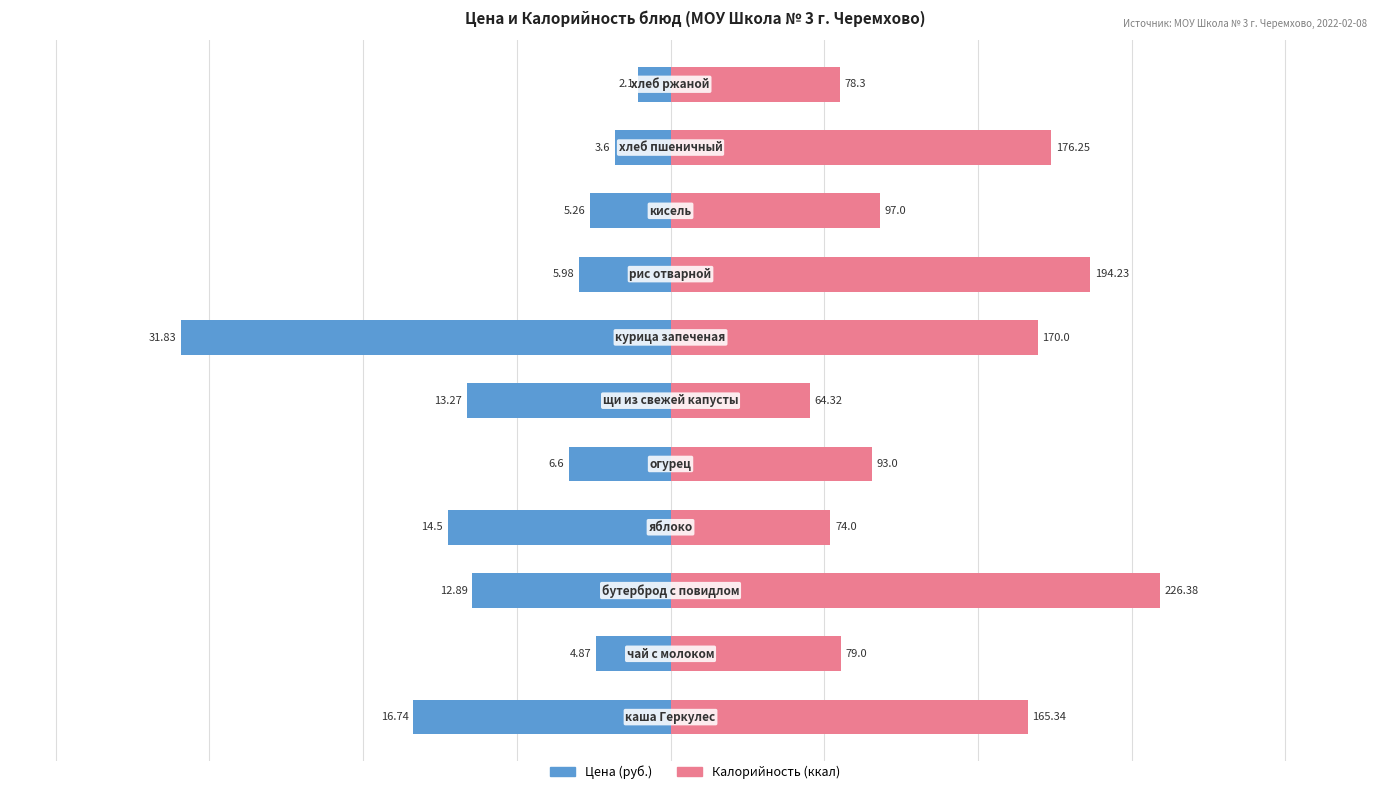

Rank the series by their maximum value, from highest to lowest.

Калорийность (ккал), Цена (руб.)